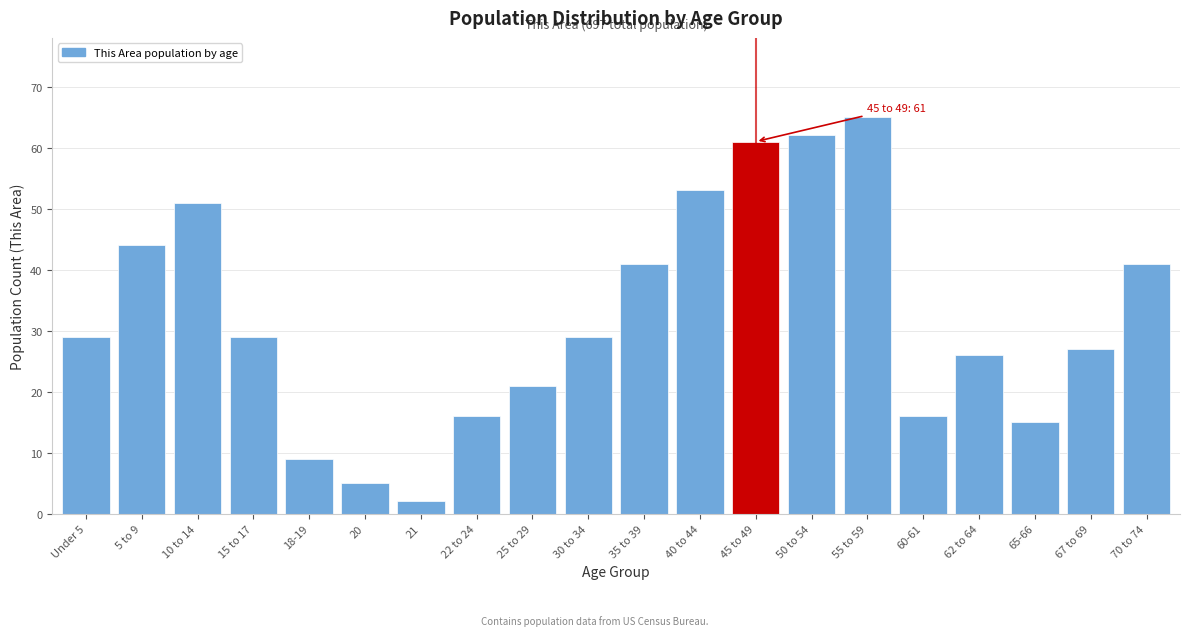

Reading left to right, what are all the values shown in this chart?

29	44	51	29	9	5	2	16	21	29	41	53	61	62	65	16	26	15	27	41